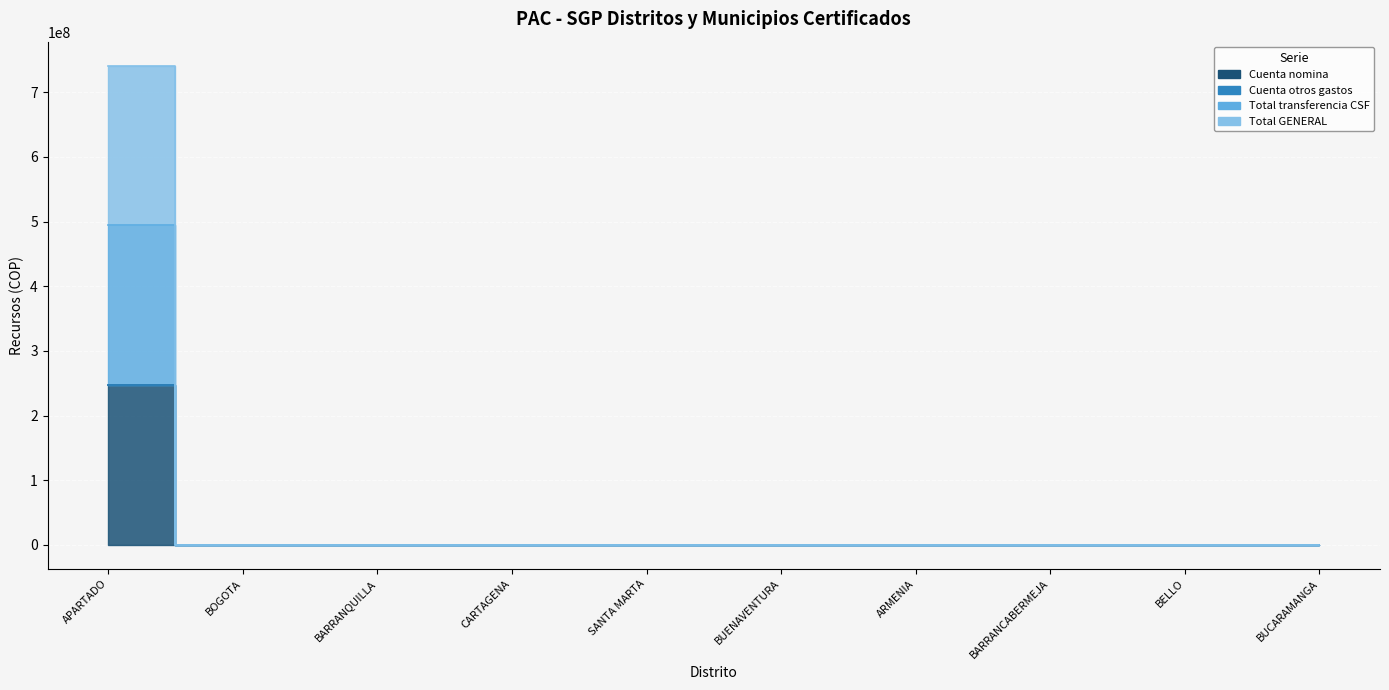

What is the difference between the maximum and minimum values in the Cuenta nomina series?

247024467